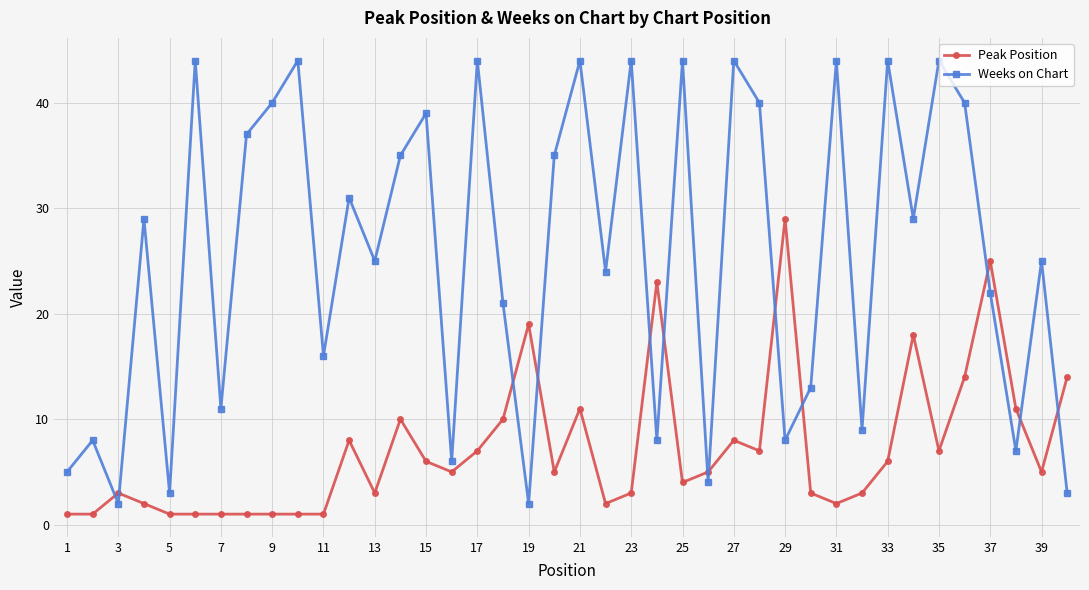

Which series ends up on top after the final intersection of Peak Position and Weeks on Chart?

Peak Position